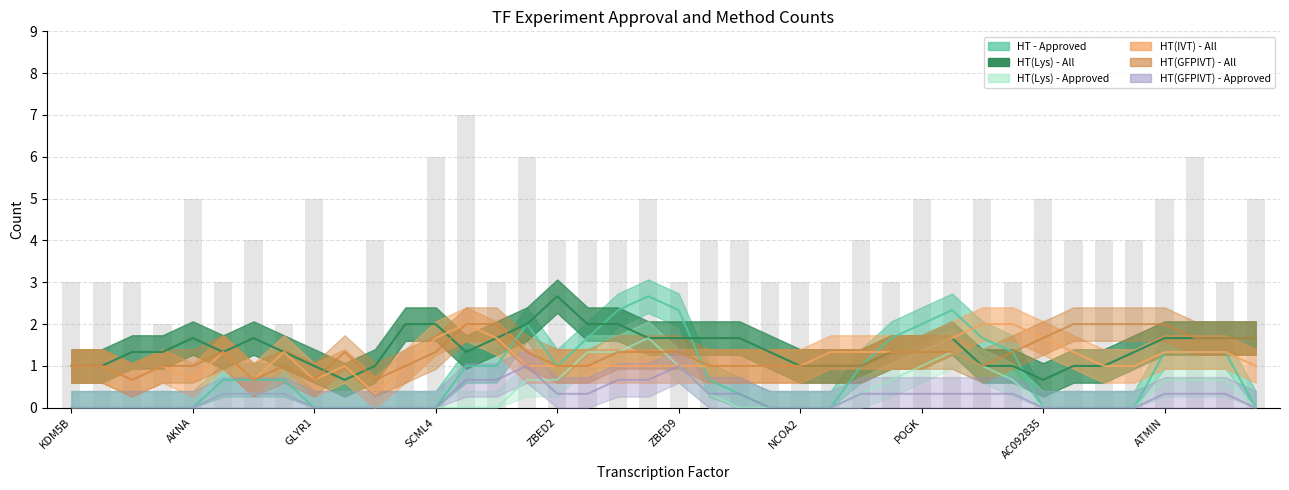

List the series in order of their peak value, highest first.

HT - Approved, HT(Lys) - All, HT(IVT) - All, HT(GFPIVT) - All, HT(Lys) - Approved, HT(GFPIVT) - Approved